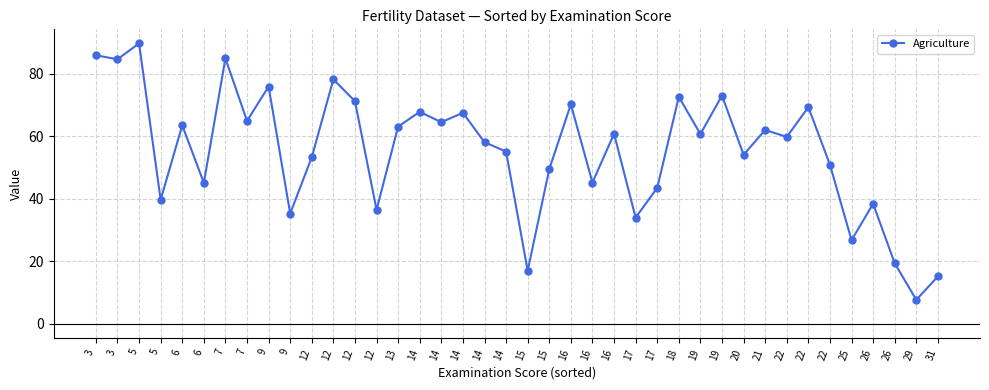

How many distinct data groups are displayed?

1